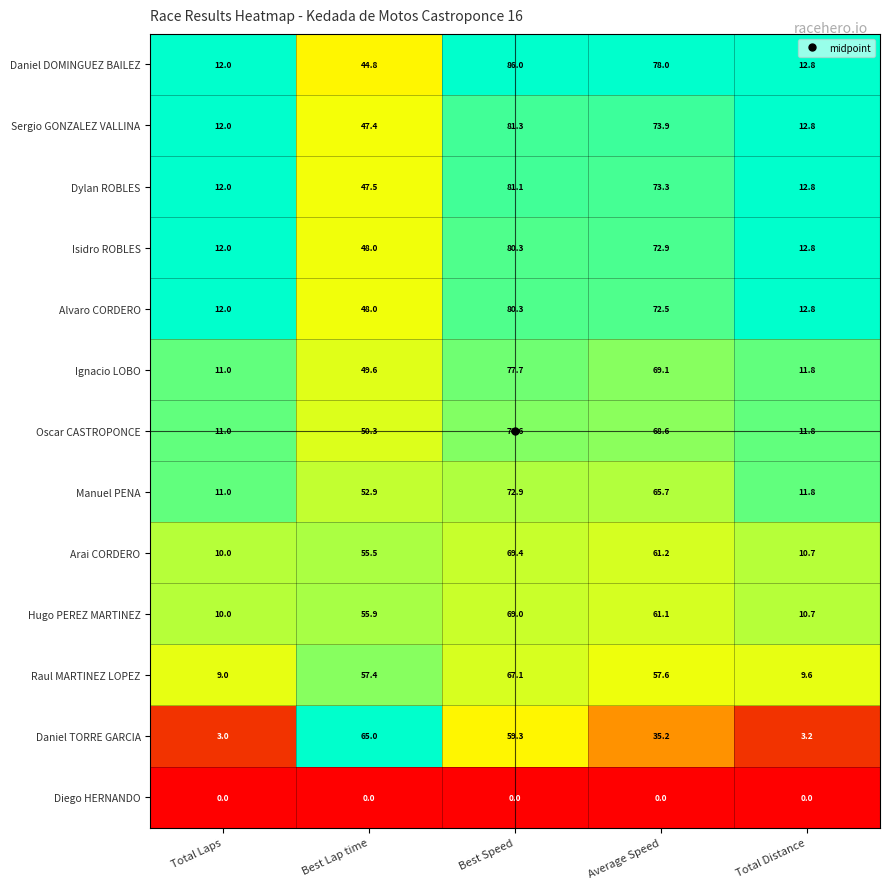

Where does the Sergio GONZALEZ VALLINA series first go above 47?

Best Lap time